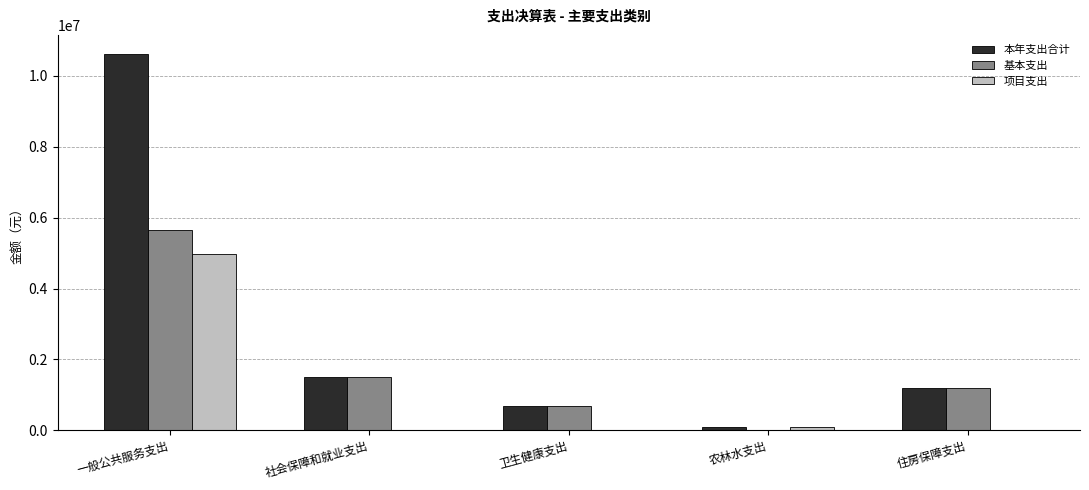

Does the chart contain stacked bars?

No